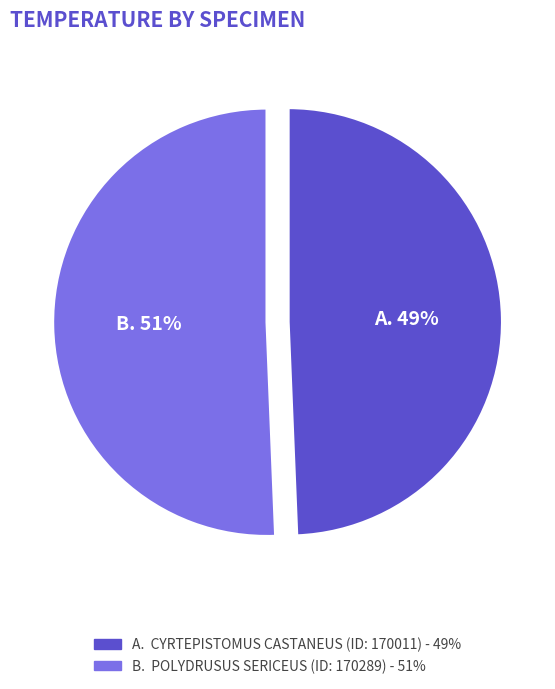

Does any single category account for the majority?

Yes